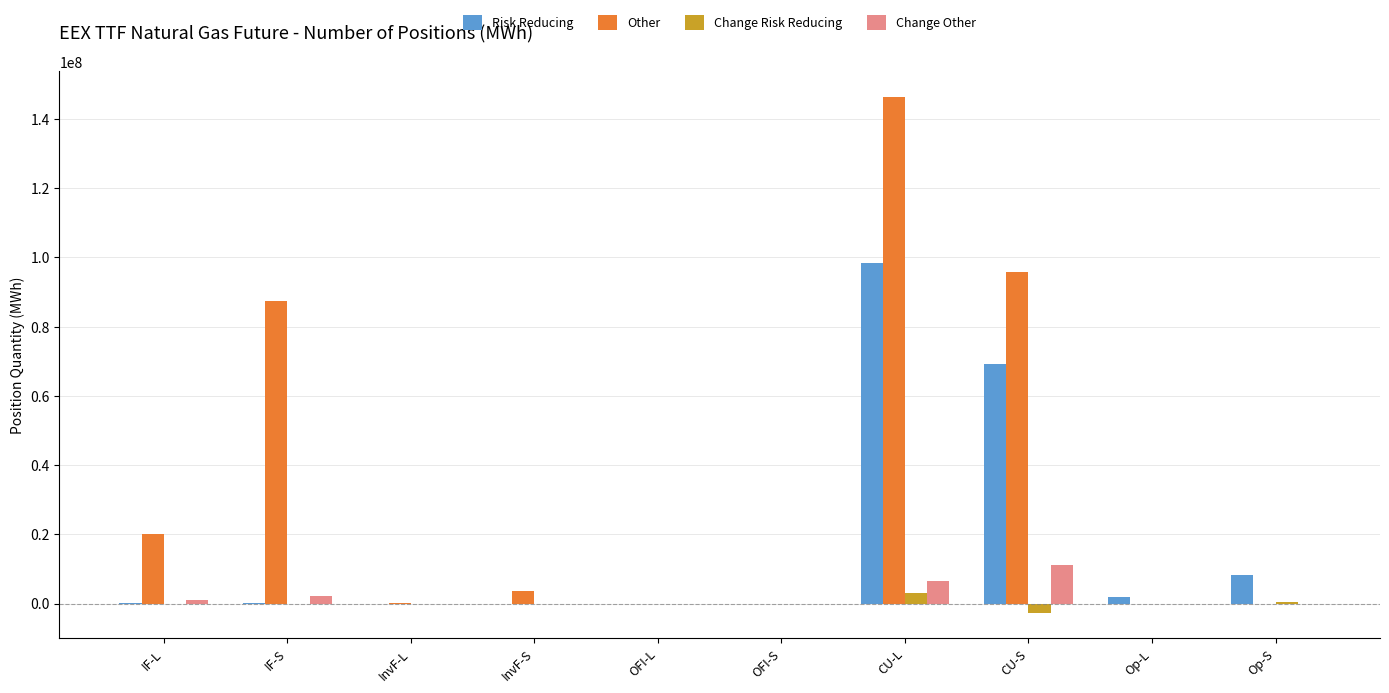

Is it true that Risk Reducing equals 35642884 at OFI-S?

False